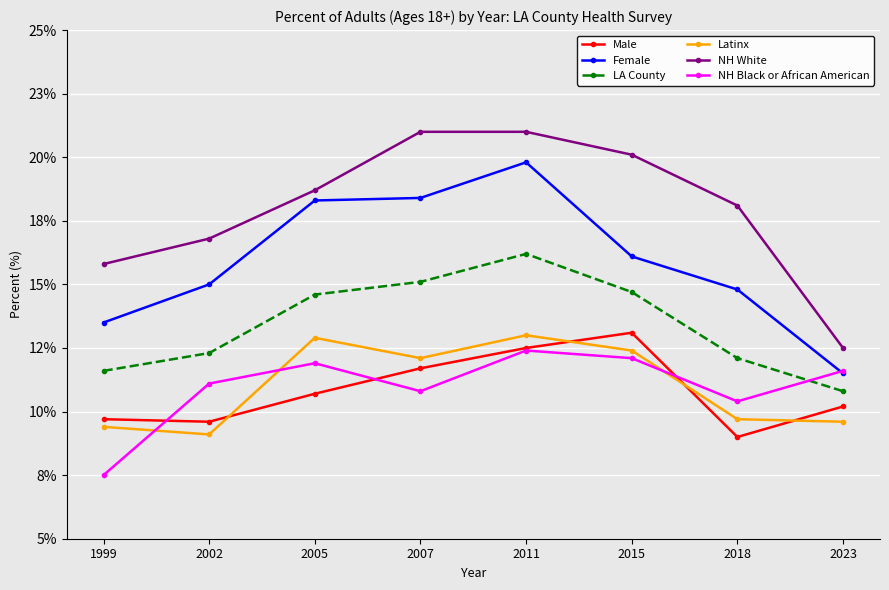

What are all the series names shown in the legend?

Male, Female, LA County, Latinx, NH White, NH Black or African American